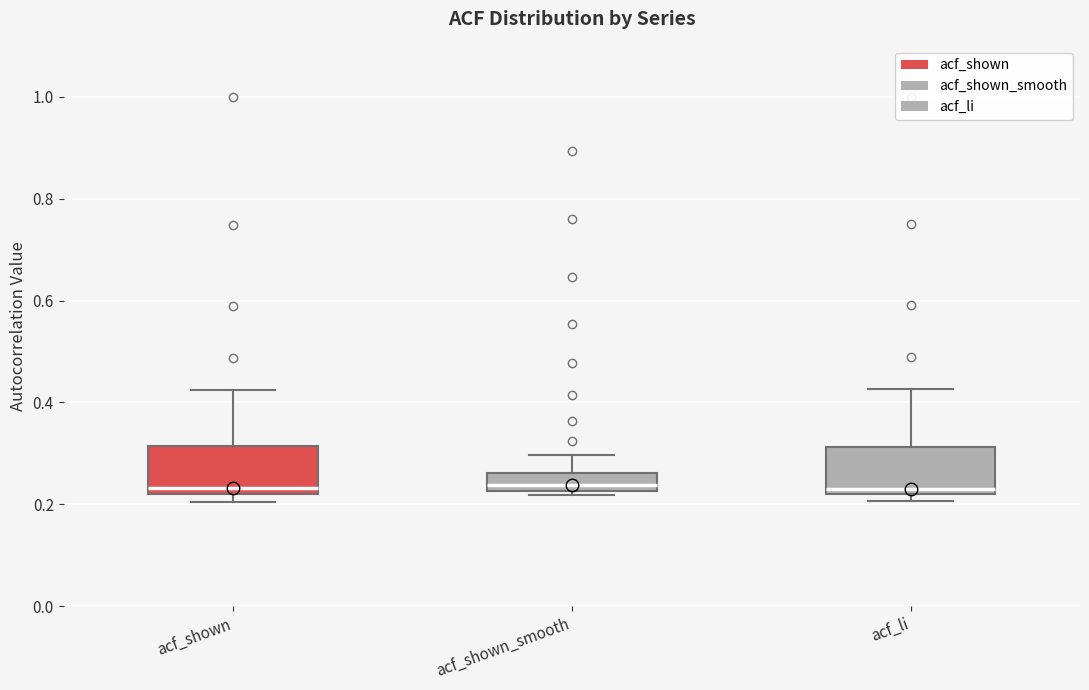

Reading left to right, transcribe this box plot: for each box, give where its median line is, the range the box spans, and where its two whiskers end, as read against the y-axis. The values are not printed on the chart, so give them approximately, as read against the axis.

acf_shown: median 0.24, box 0.22 to 0.32, whiskers 0.20 to 0.42
acf_shown_smooth: median 0.24, box 0.22 to 0.26, whiskers 0.22 (just below the box's lower edge) to 0.30
acf_li: median 0.24, box 0.22 to 0.32, whiskers 0.20 to 0.42